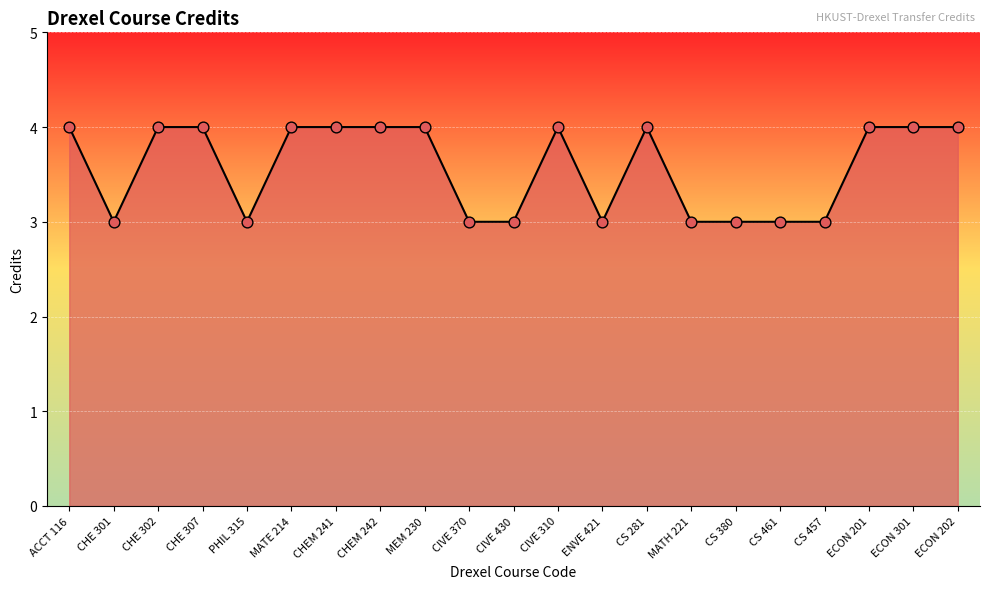

Approximately how many times larger is the value at ACCT 116 compared to CS 281?

1.0